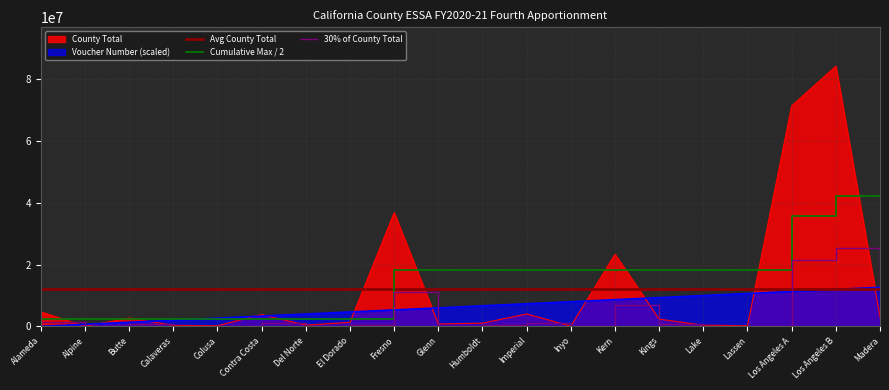

The value of County Total at Kings is 3592595.7. True or false?

False